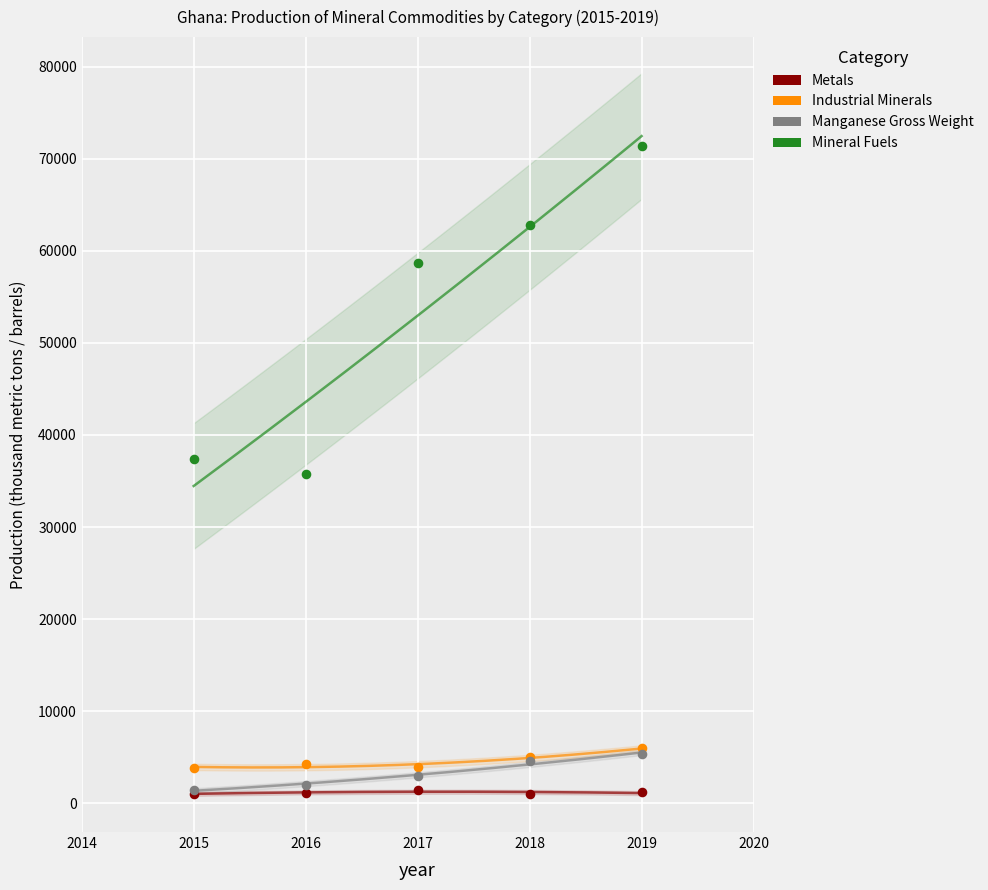

Which series contains the highest Y value?

Mineral Fuels